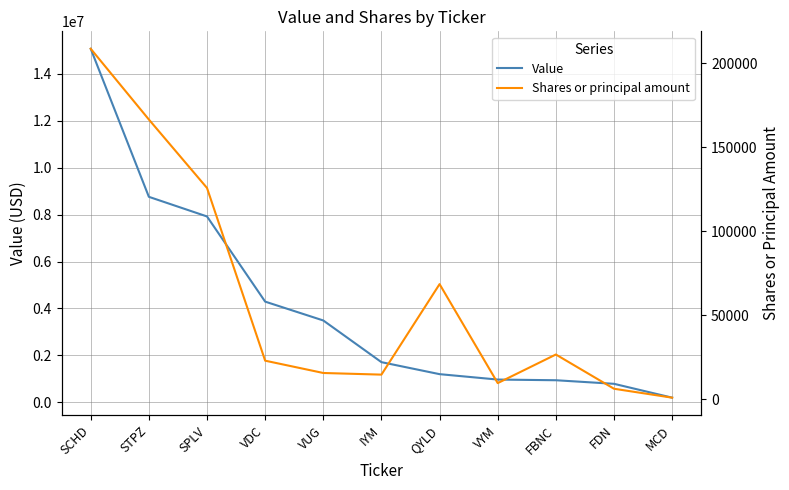

Count the number of data series in this chart.

2